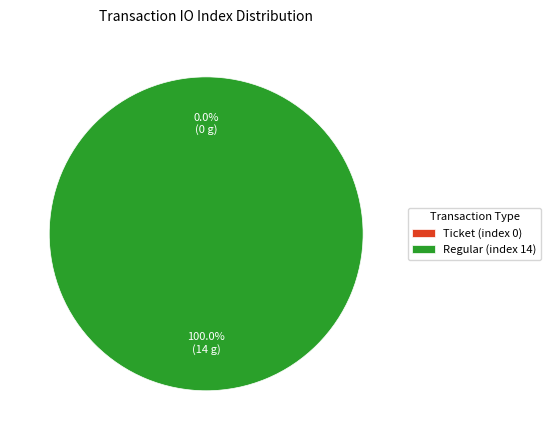

Which slice is the smallest?

Ticket (index 0)